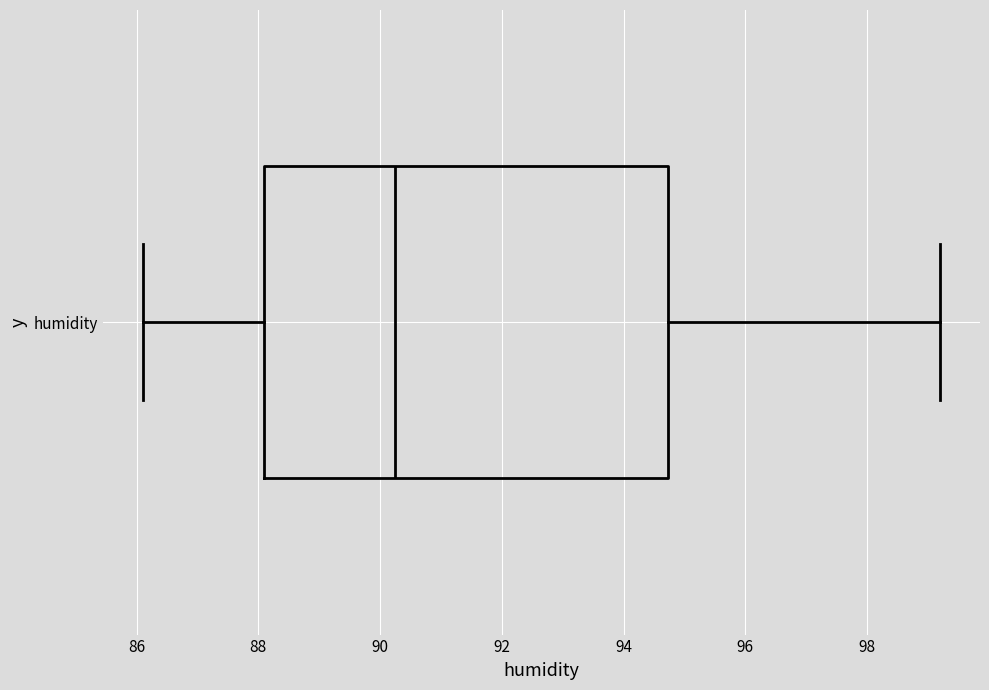

Read this box plot against the x-axis: the position of the median line, the range covered by the box, and the ends of both whiskers. The values are not printed on the chart, so give them approximately, as read against the axis.

median 90.2, box 88.2 to 94.8, whiskers 86.2 to 99.2